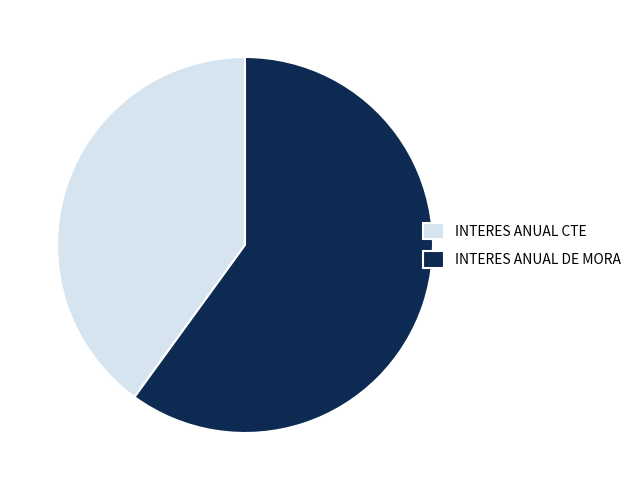

Does INTERES ANUAL CTE represent more than half of the total?

No